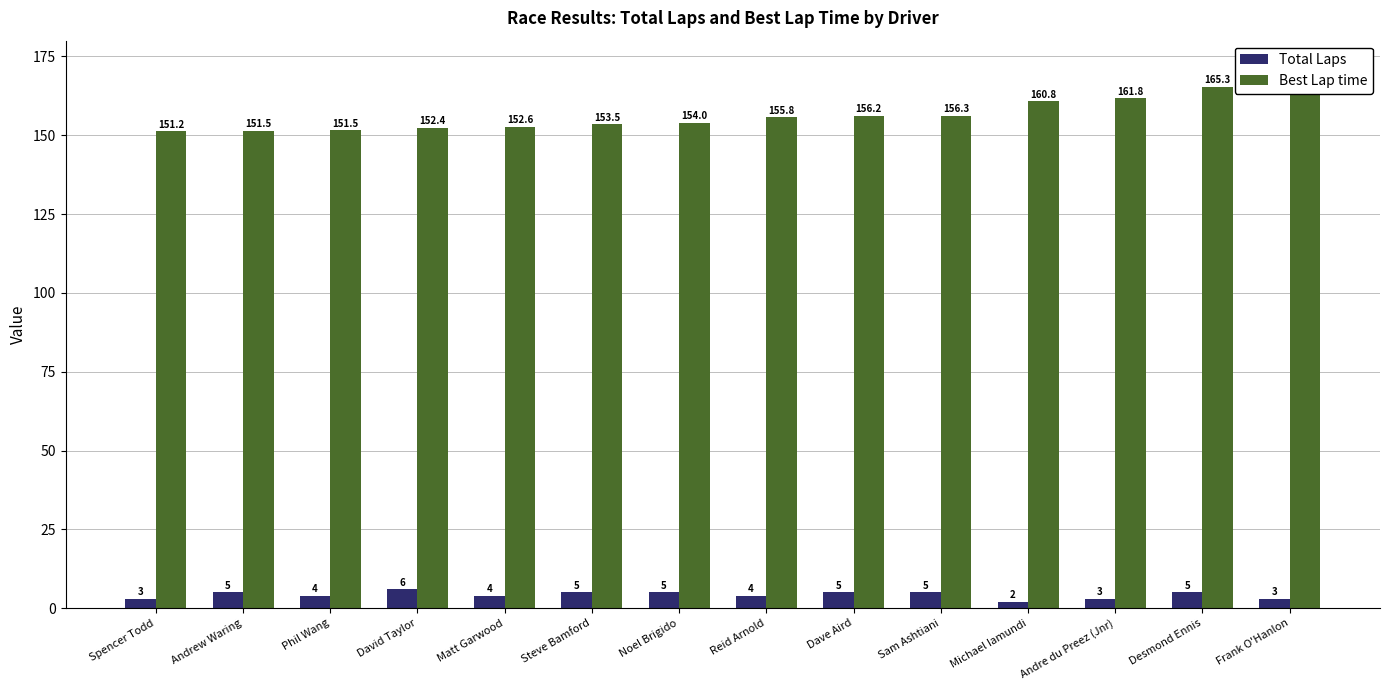

Is the value of Best Lap time at Spencer Todd greater than the value of Total Laps at Andrew Waring?

Yes